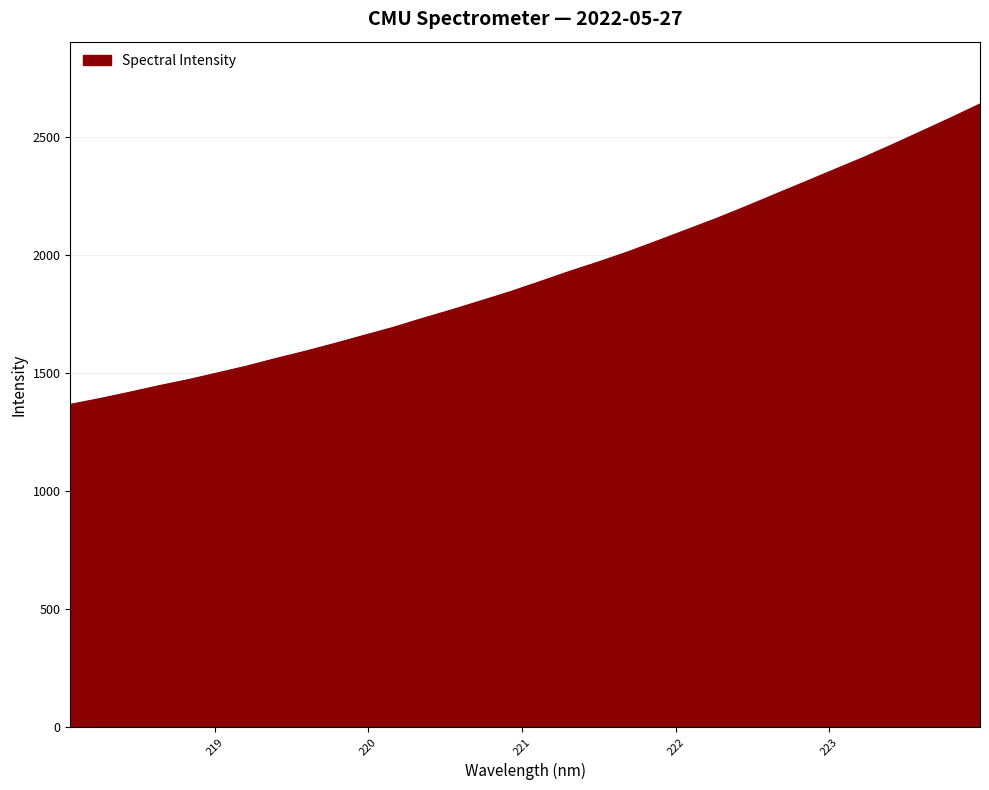

What is the smallest value displayed?

1366.5